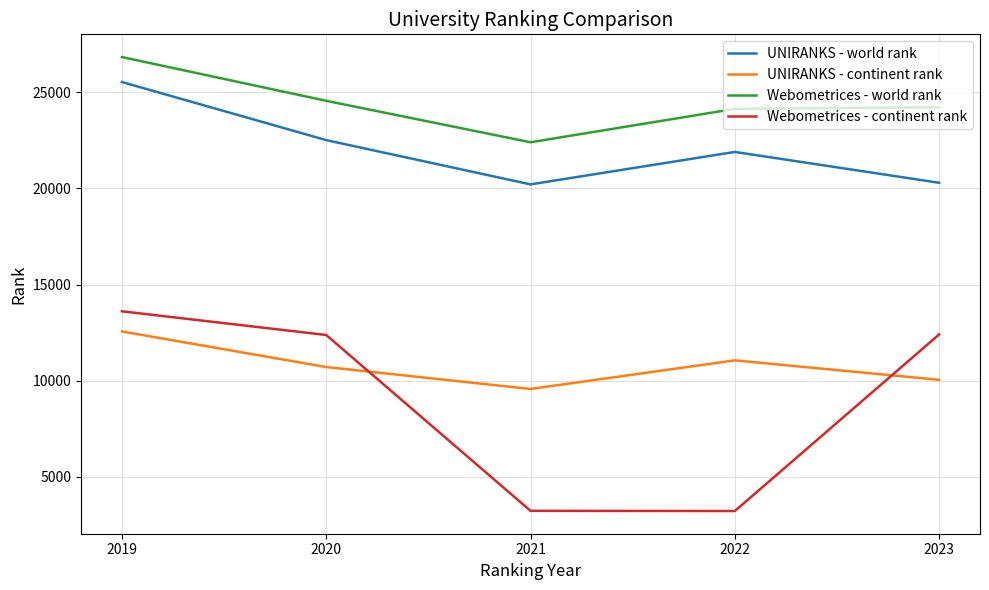

Which series changed the most between 2019 and 2020?

UNIRANKS - world rank